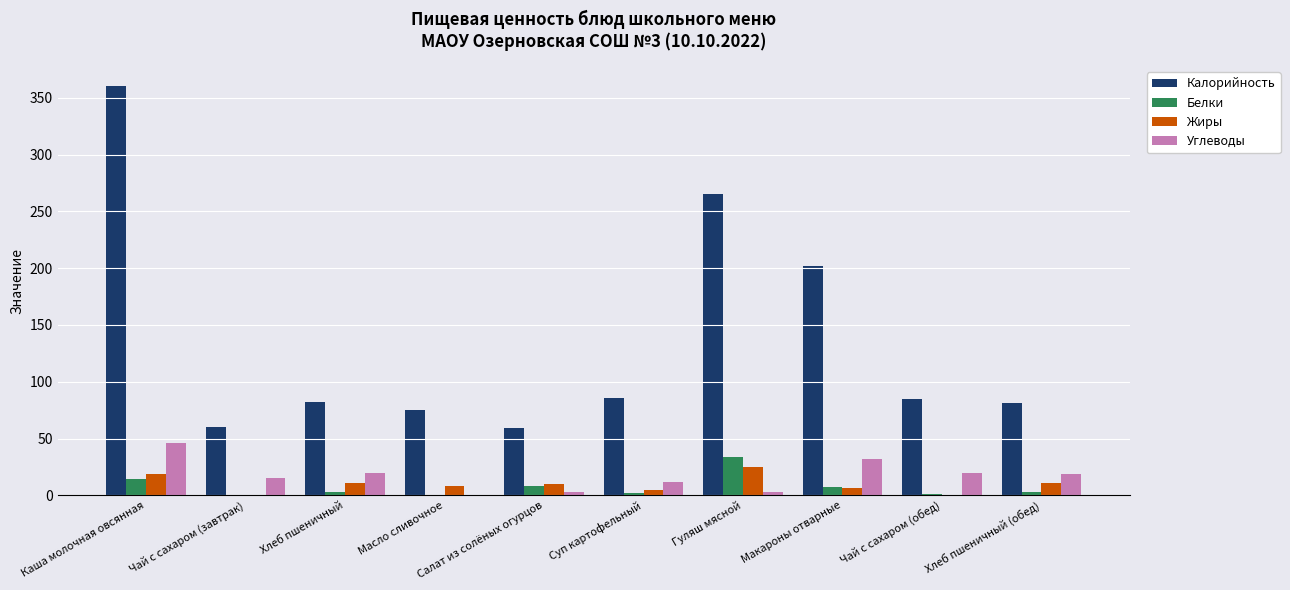

What is the greatest value displayed?

360.0